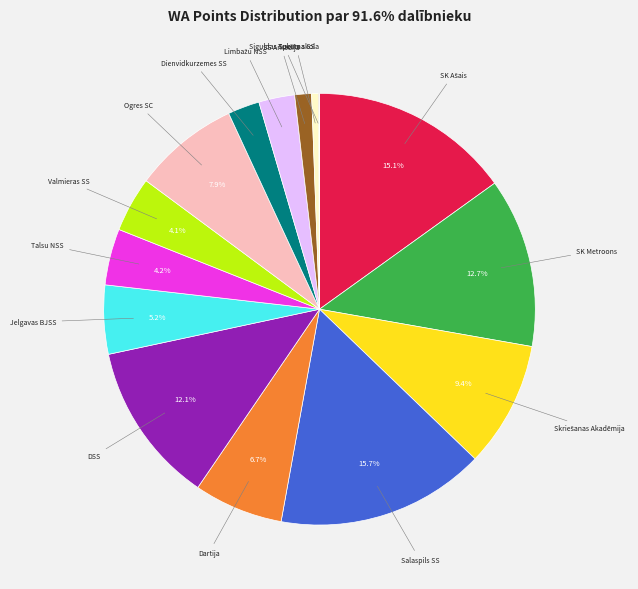

Is there a majority slice in this chart?

No